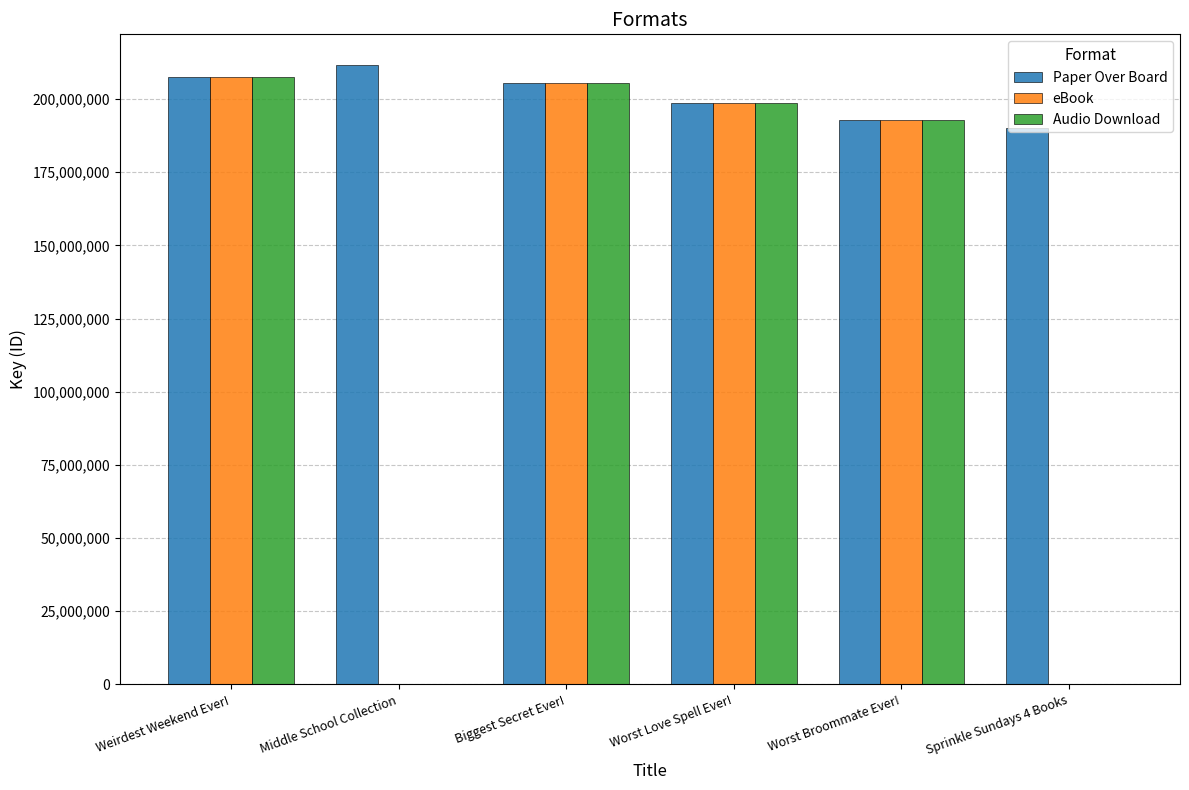

How many distinct data groups are displayed?

3